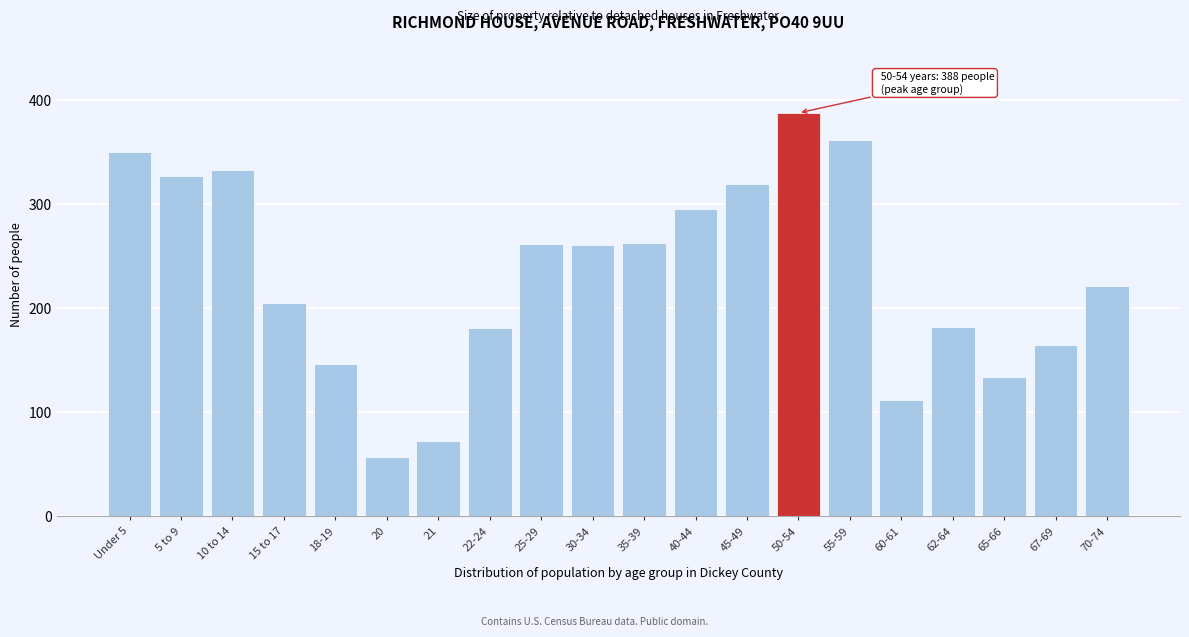

What is the greatest value displayed?

388